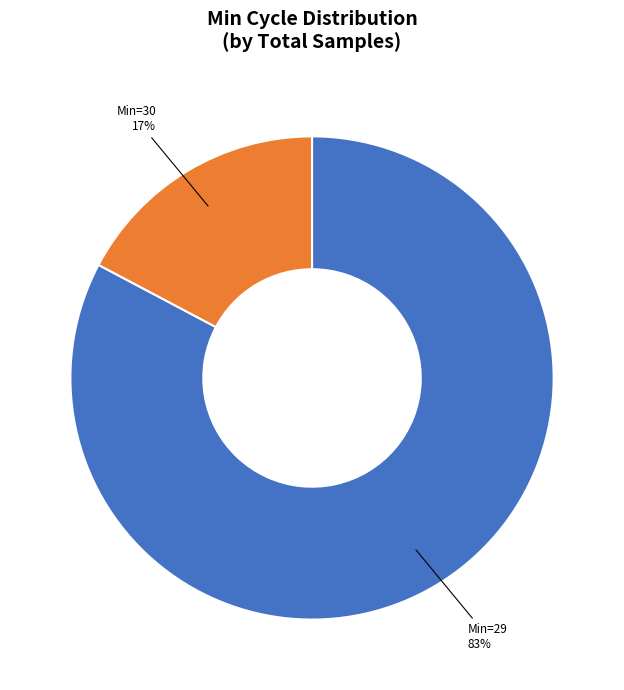

Is there any slice that represents more than half of the pie?

Yes